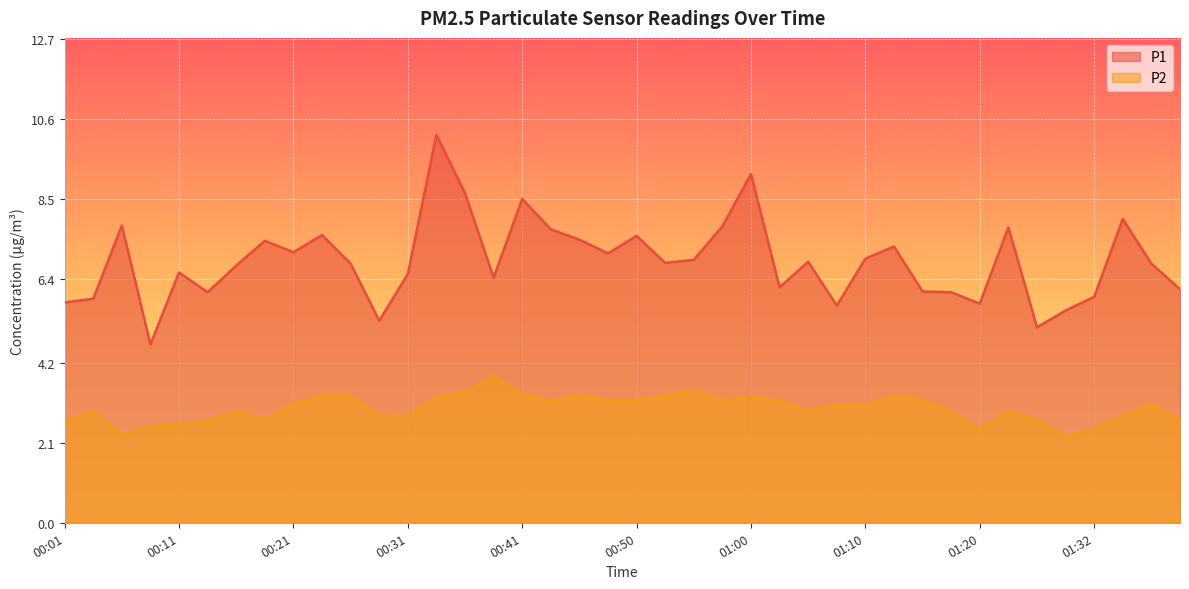

True or false: P2 has more than 1 interior local peaks.

True